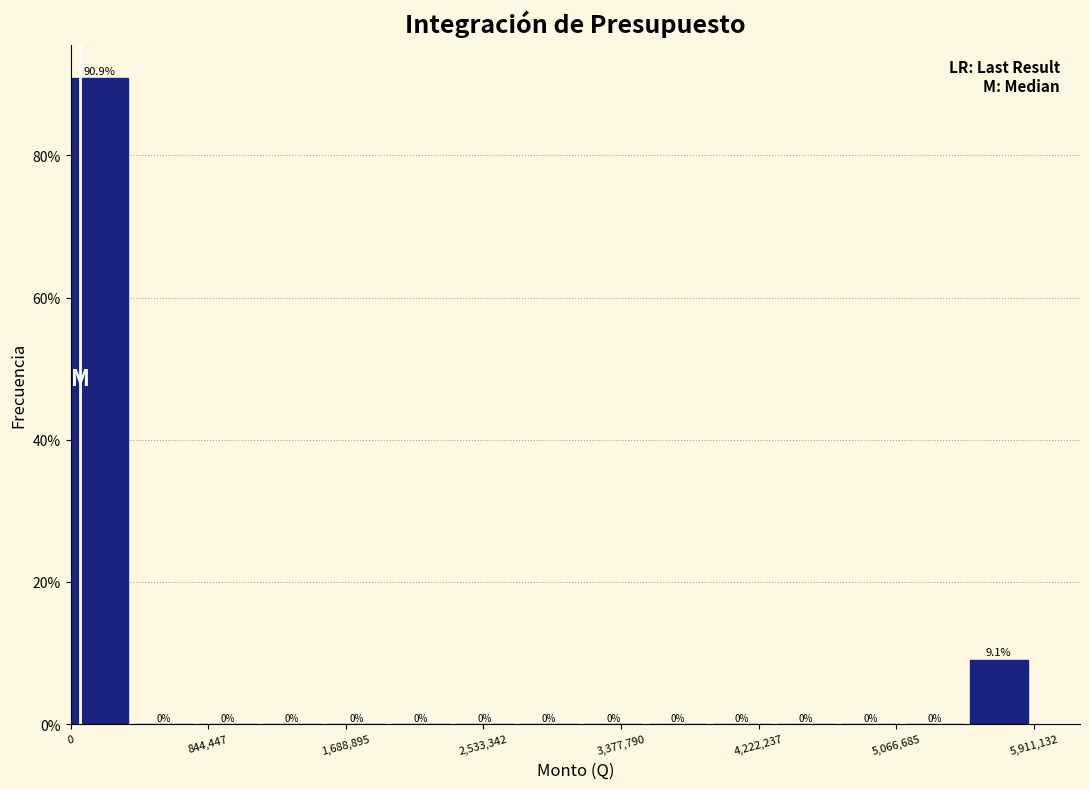

Read against the x-axis, roughly where is the centre of the tallest bar?

200000